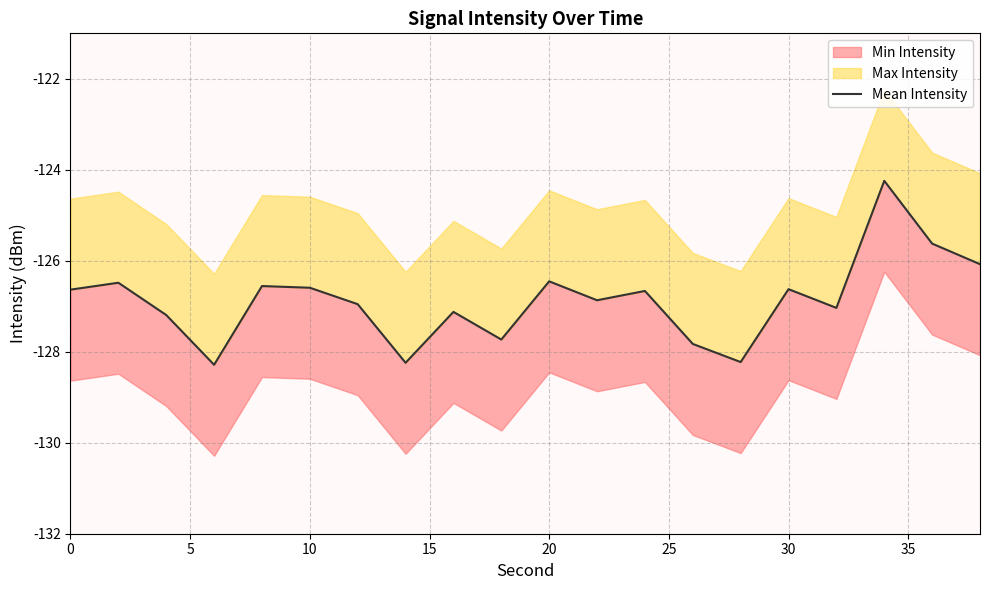

What is the sum of all values?

-2537.4